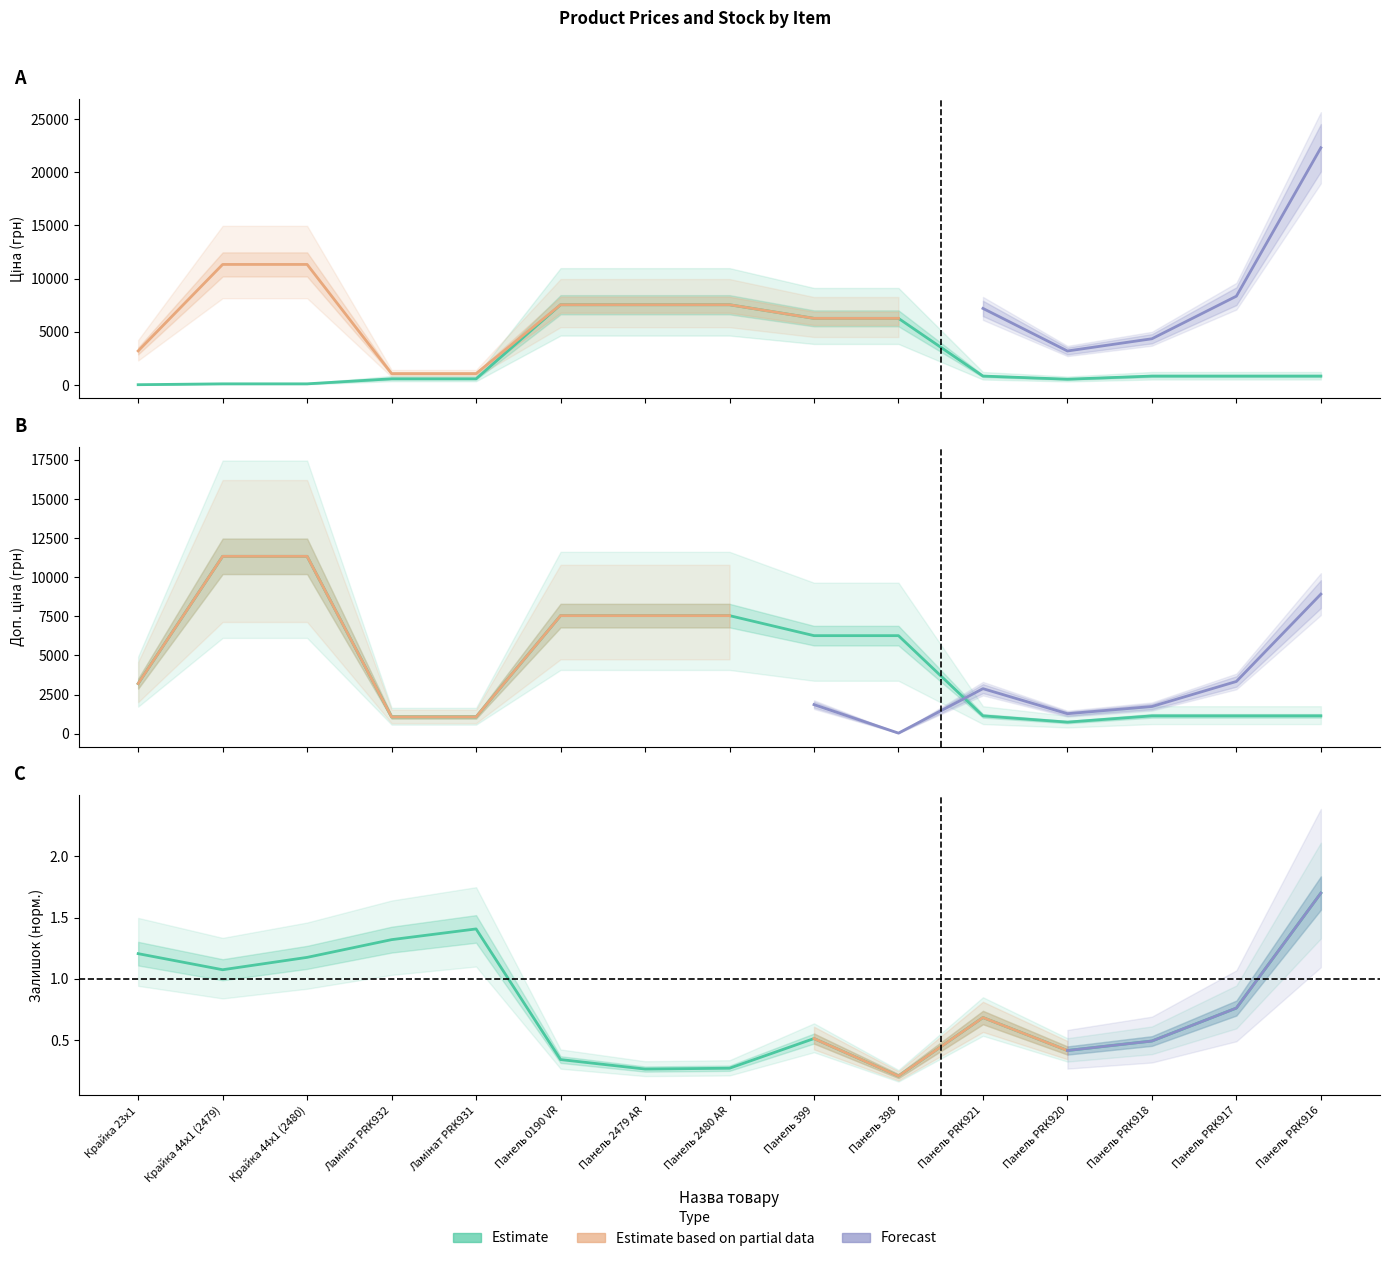

At which label is Доп. ціна closest to 6038?

Панель 399